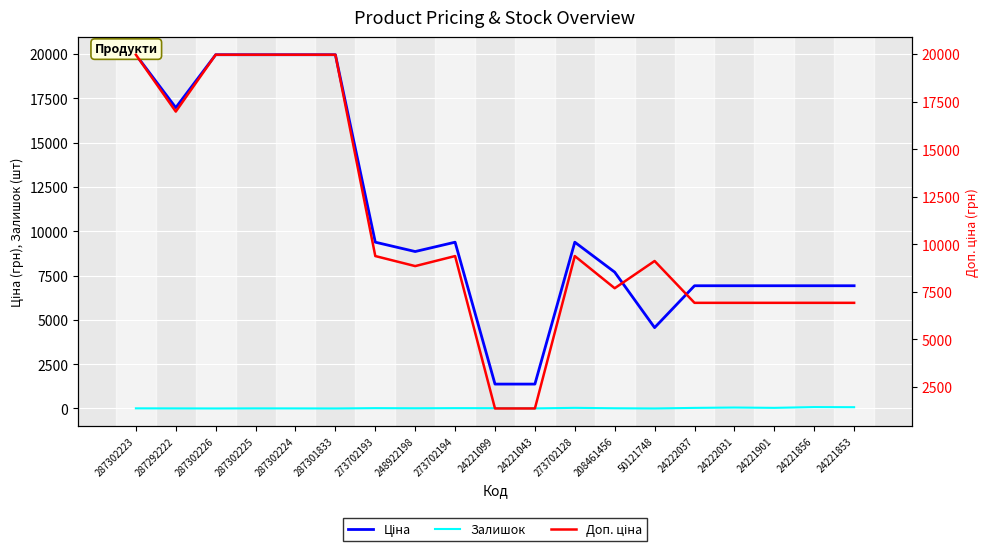

Which series has the largest range (max minus min)?

Доп. ціна